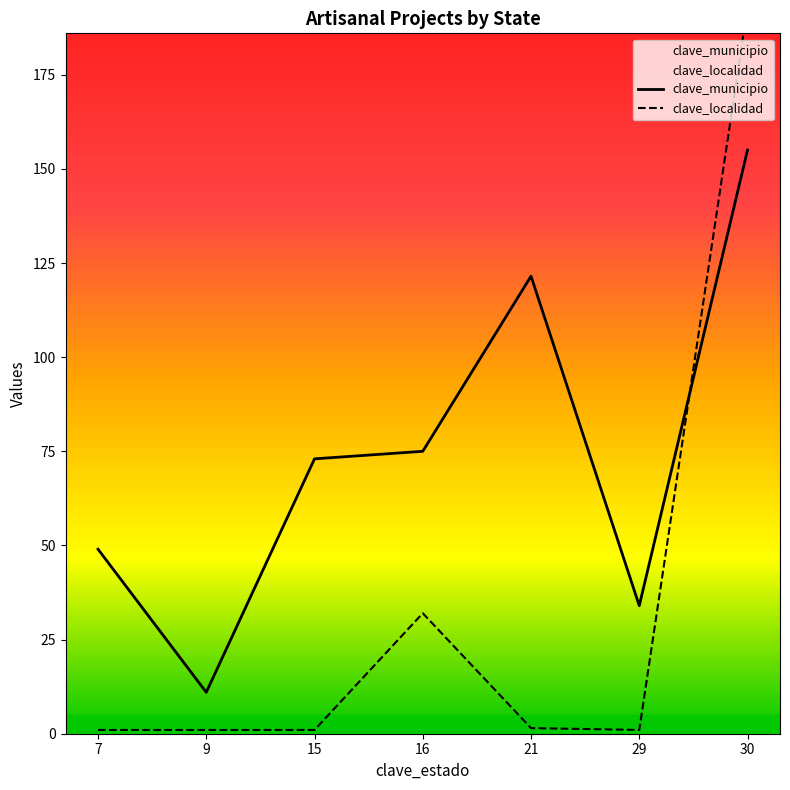

Rank the series by their average value, from highest to lowest.

clave_municipio, clave_localidad